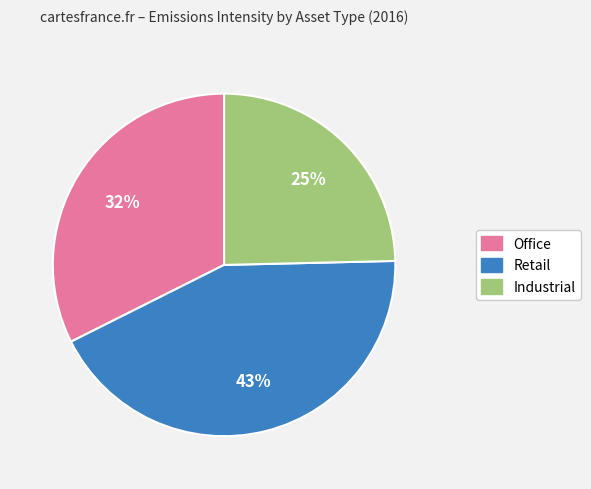

What is the largest slice in the pie chart?

Retail